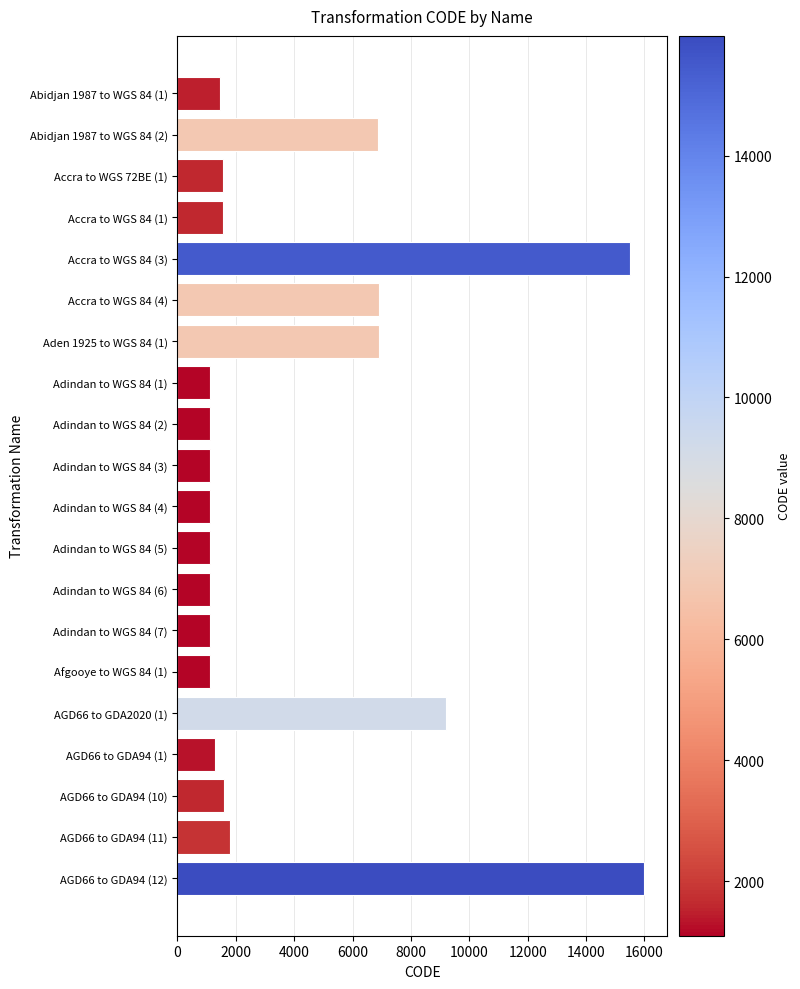

The value at Accra to WGS 84 (3) is 23398. True or false?

False